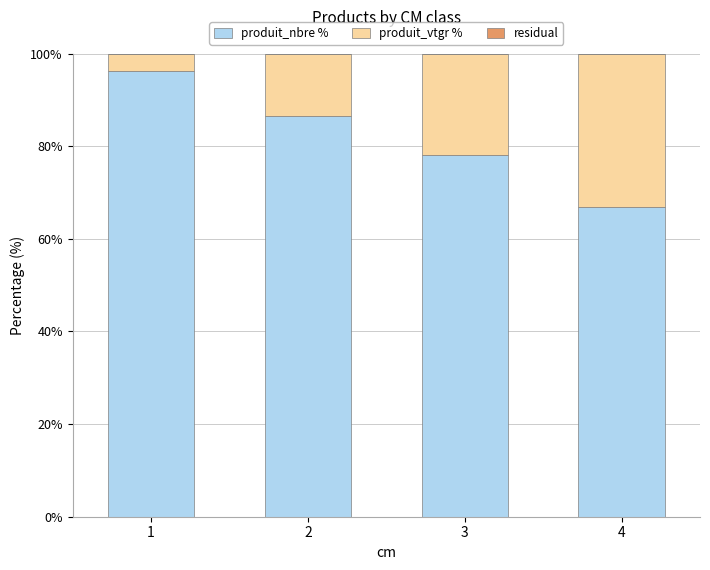

What is the total value across all series at 3?

100.0